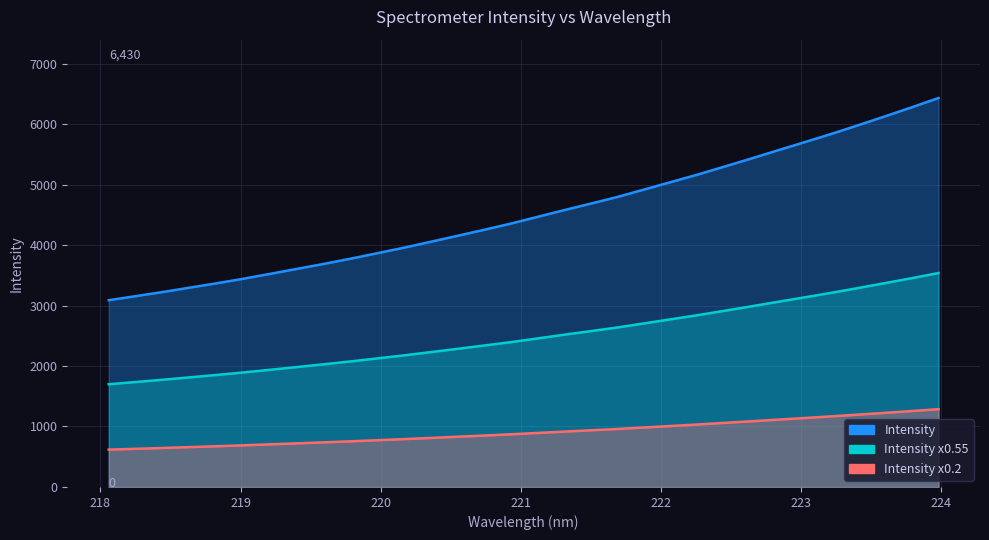

What is the difference between the maximum and minimum values?

3342.6